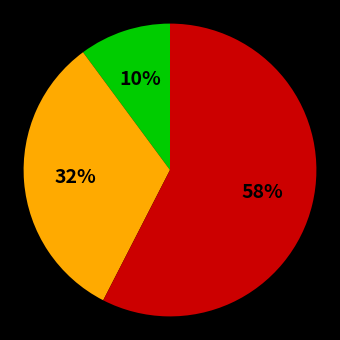

Count the number of slices in the pie.

3